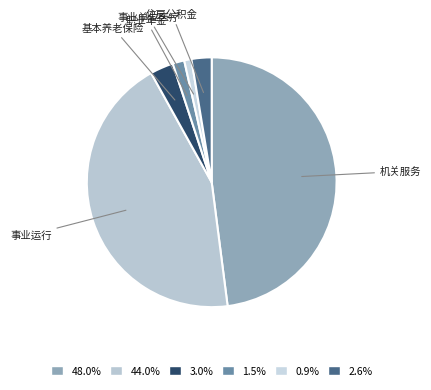

Which category has the biggest portion of the pie?

机关服务